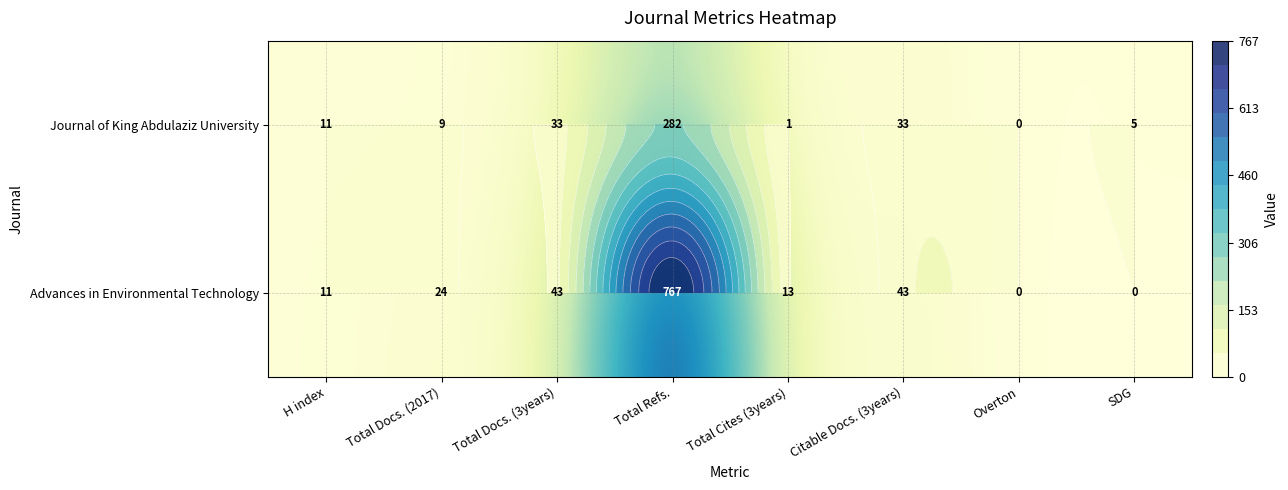

What is the difference between the maximum and second lowest values in the Advances in Environmental Technology series?

767